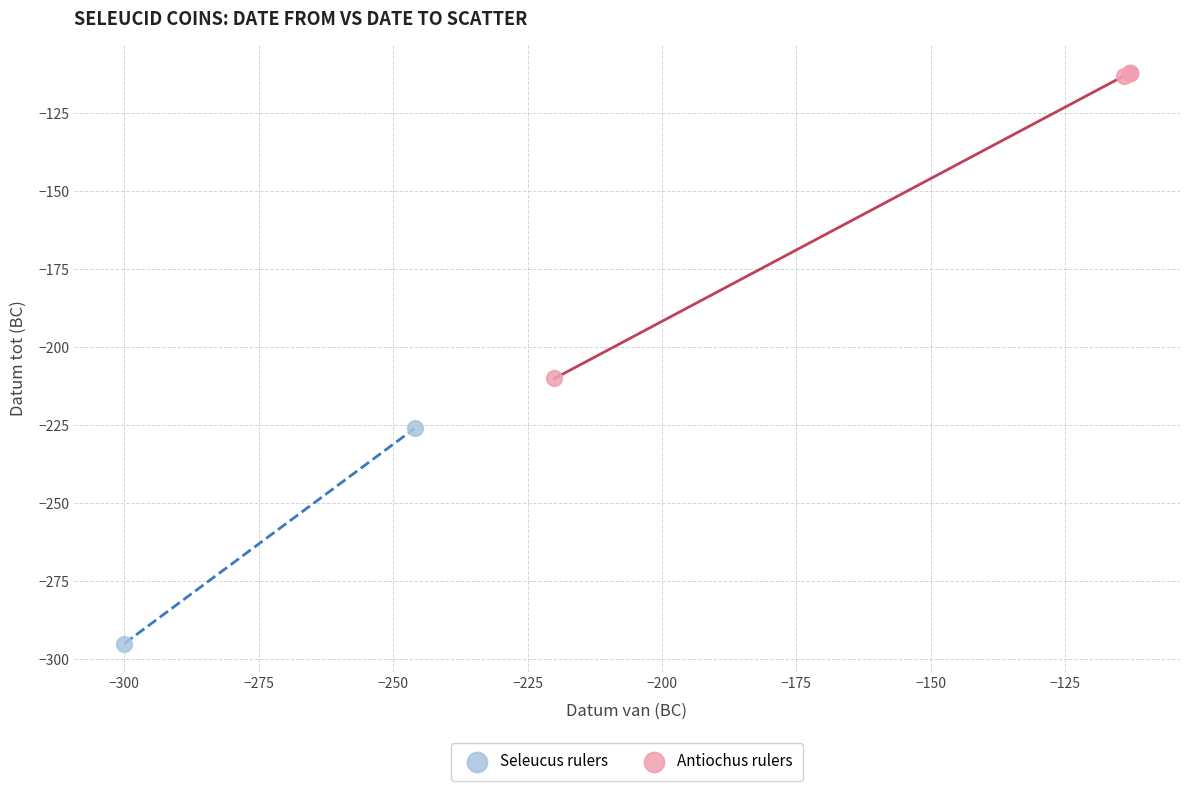

What are all the series names shown in the legend?

Seleucus rulers, Antiochus rulers